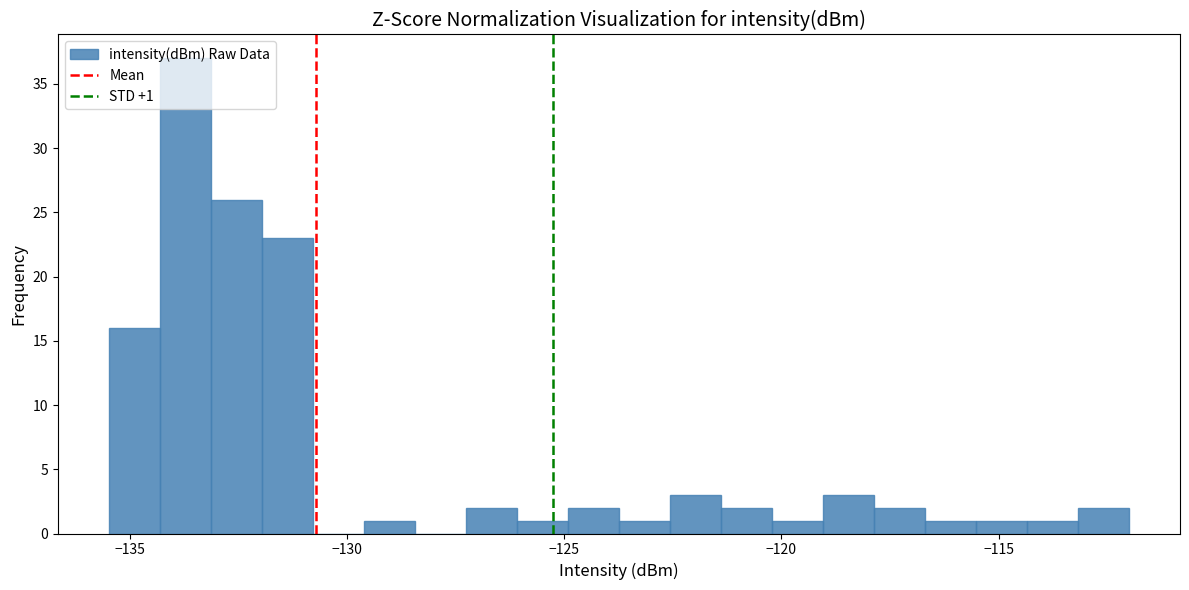

Read against the x-axis, roughly where is the centre of the tallest bar?

-133.5